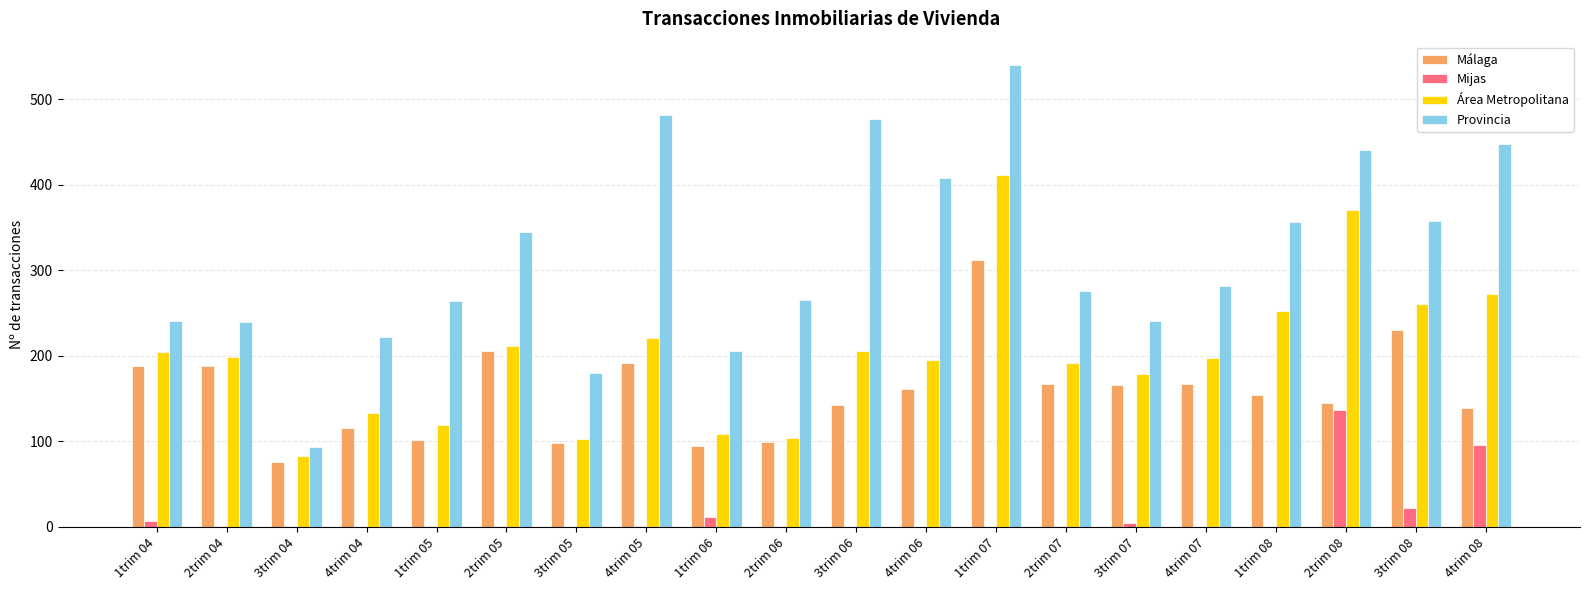

The value of Provincia at 2trim 06 is 265. True or false?

True